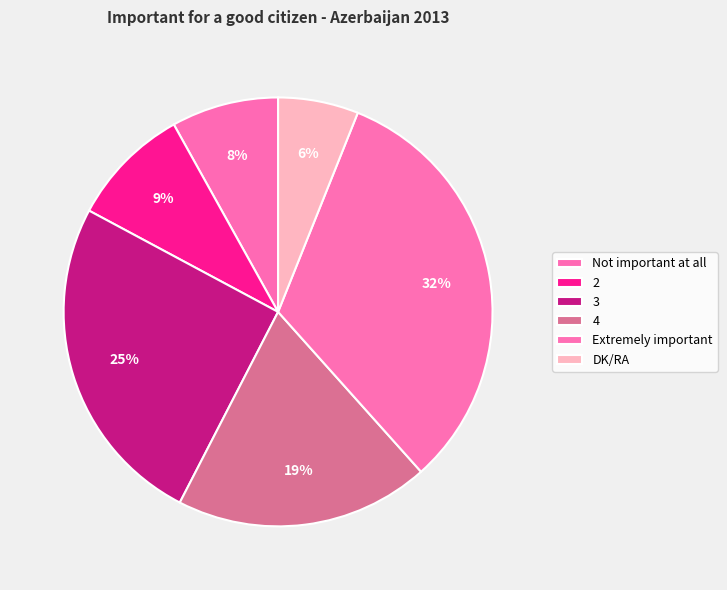

What is the largest slice in the pie chart?

Extremely important